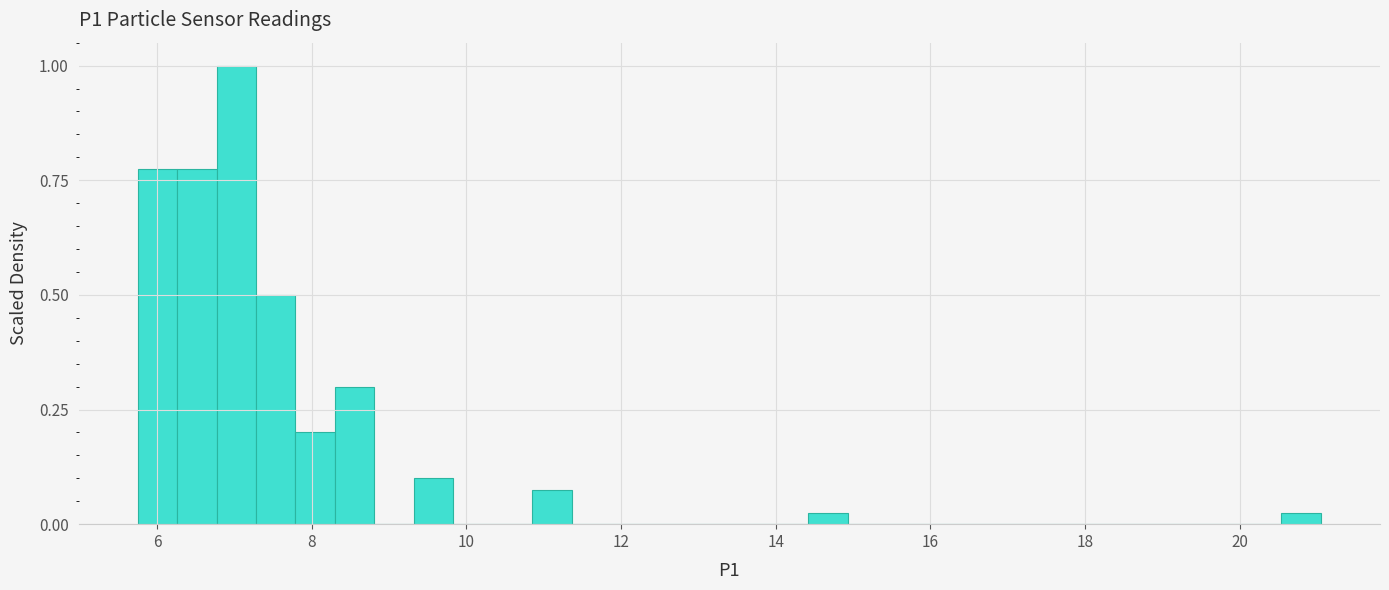

Read against the x-axis, roughly where is the centre of the tallest bar?

7.0